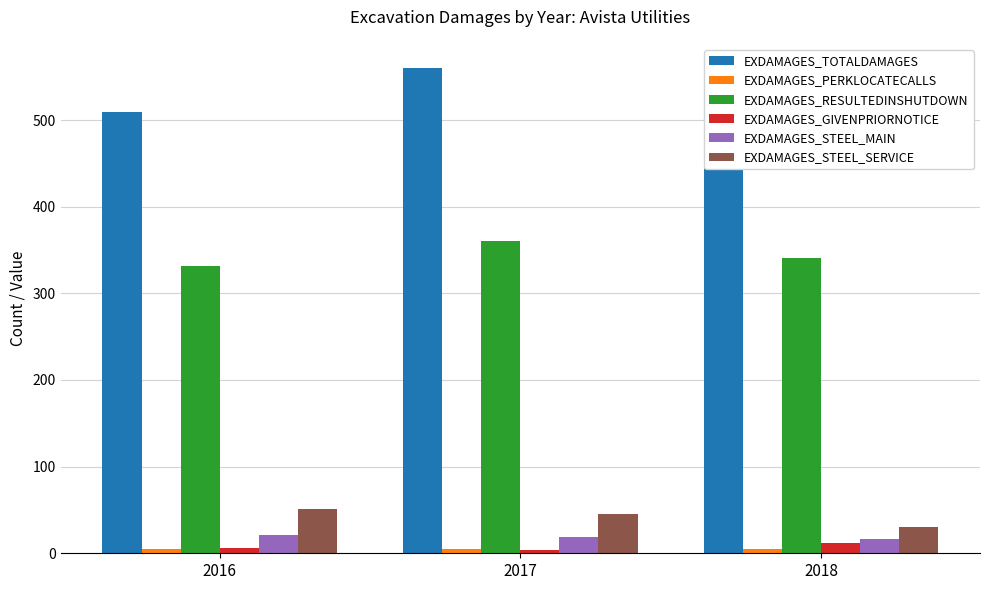

Count the EXDAMAGES_GIVENPRIORNOTICE values in the range 4 to 12.

3